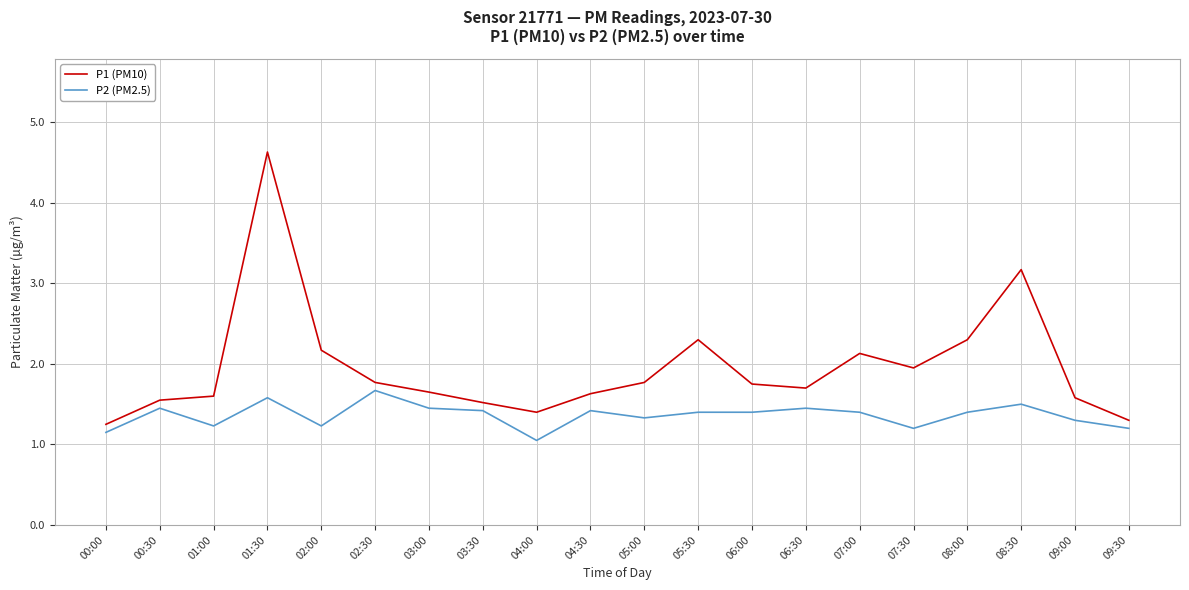

The value of P2 (PM2.5) at 08:30 is 1.5. True or false?

True